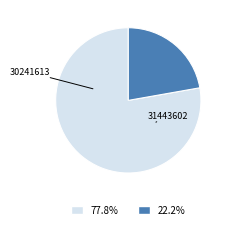

Which slice is the smallest?

31443602